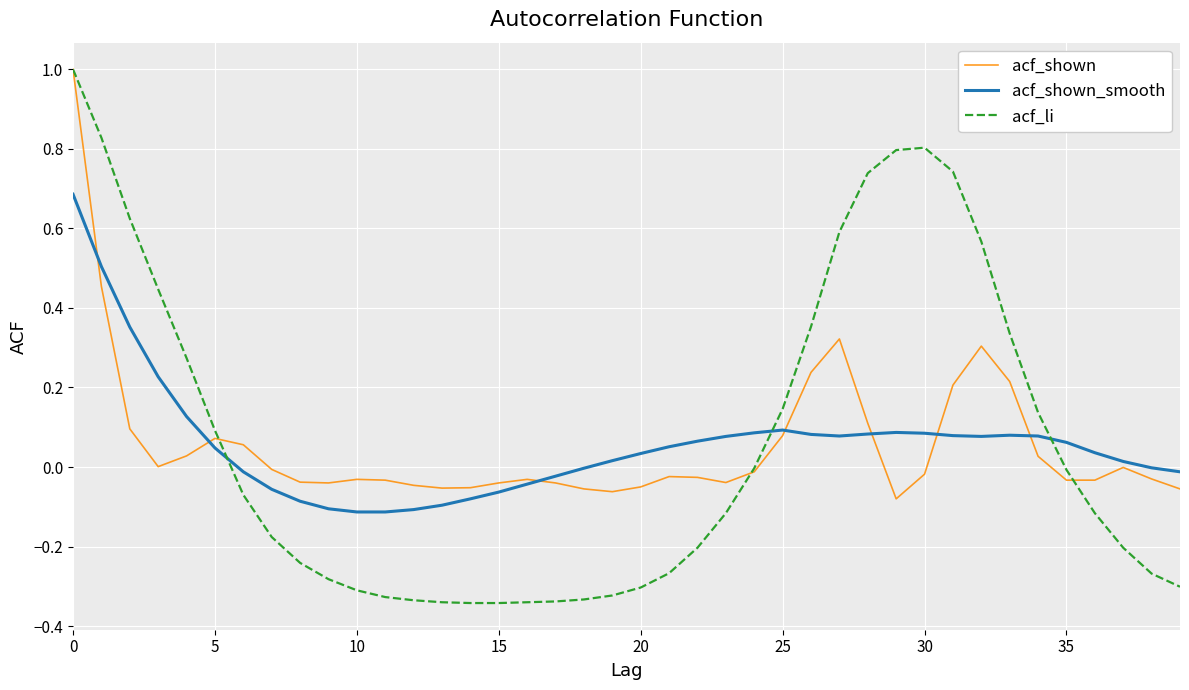

Which series has the largest range (max minus min)?

acf_li